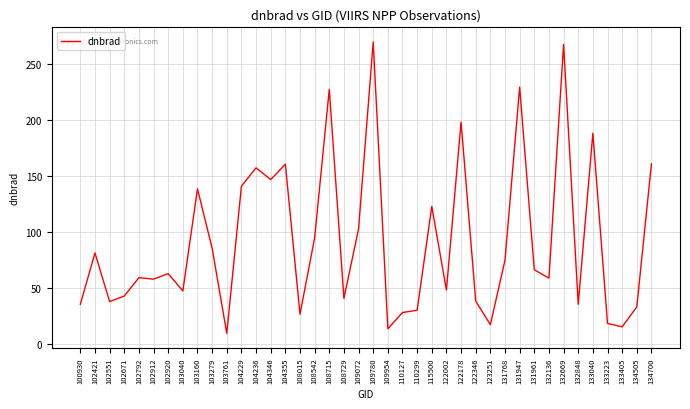

What is the difference between the maximum and minimum values?

260.5